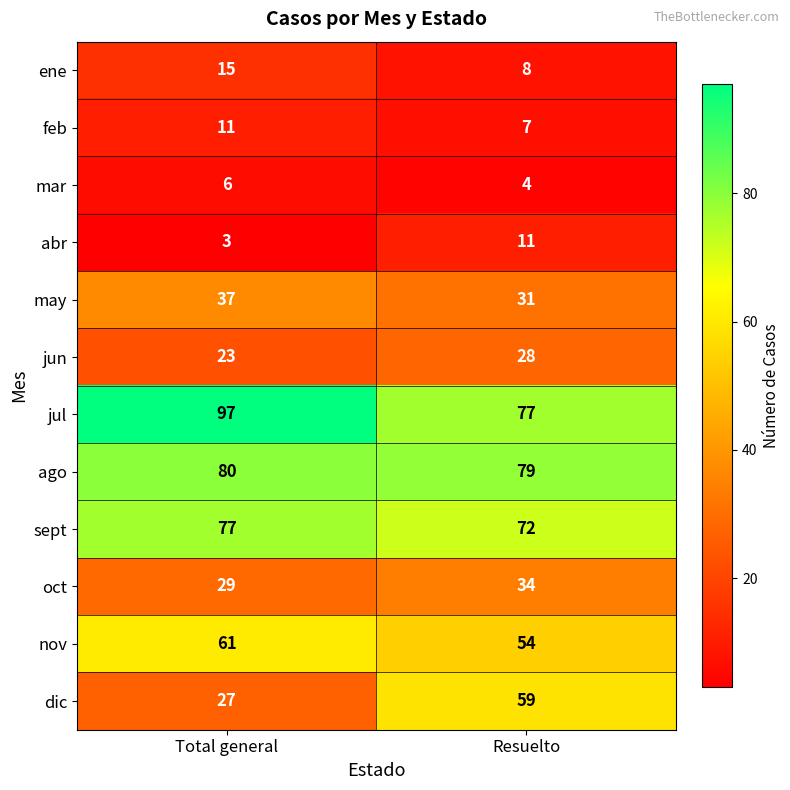

What is the sum of the dic values at Resuelto and Total general?

86